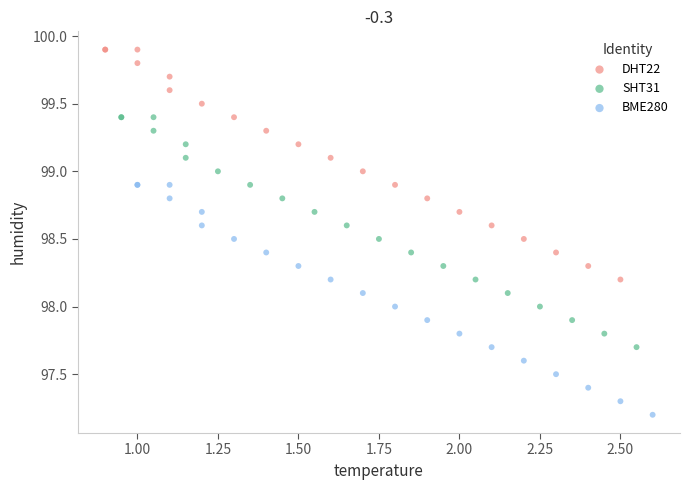

Which series reaches the maximum Y coordinate?

DHT22